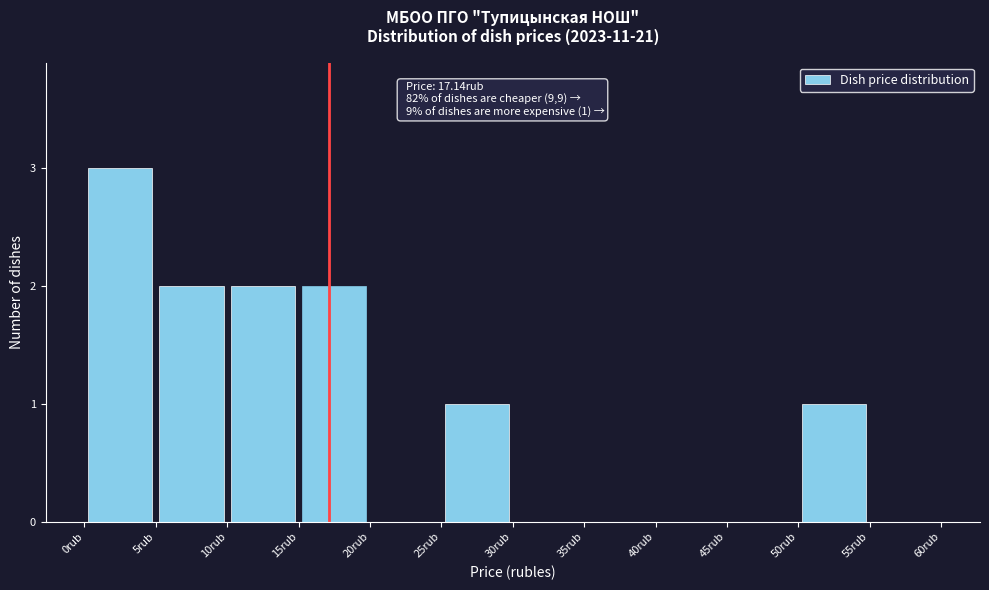

Over which range of the x-axis is the bar tallest?

0 to 5